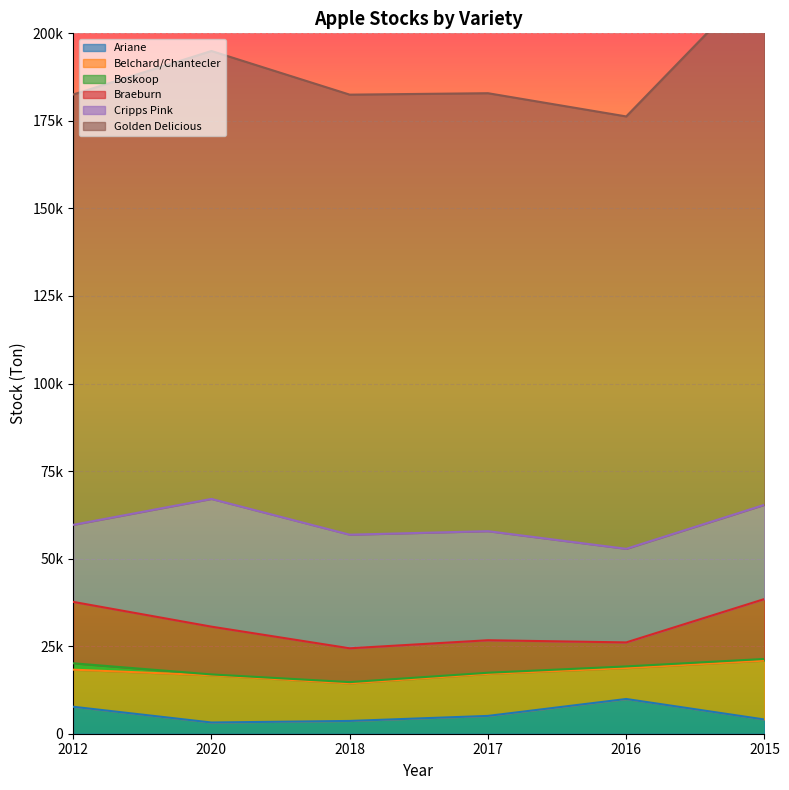

What are all the series names shown in the legend?

Ariane, Belchard/Chantecler, Boskoop, Braeburn, Cripps Pink, Golden Delicious